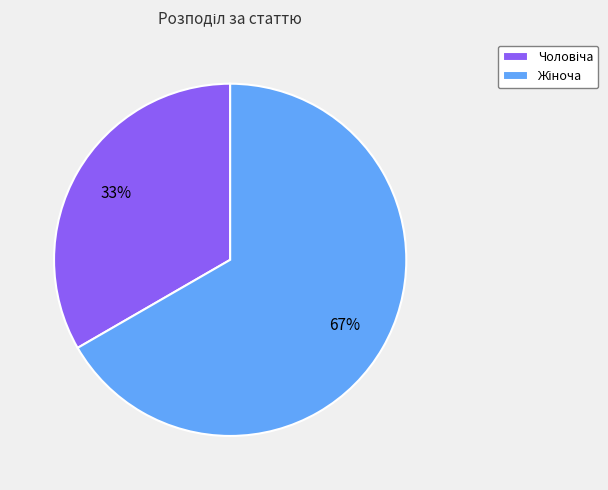

How many segments does this pie chart have?

2